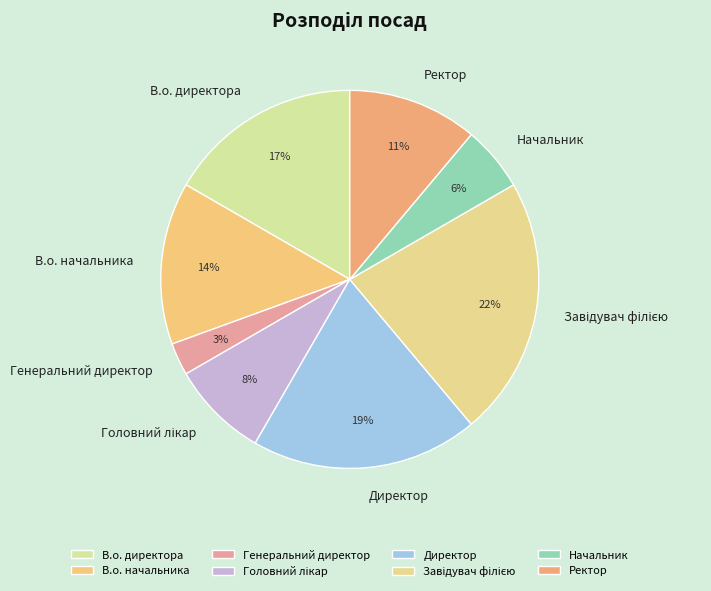

Is the sum of Начальник and В.о. директора greater than half?

No